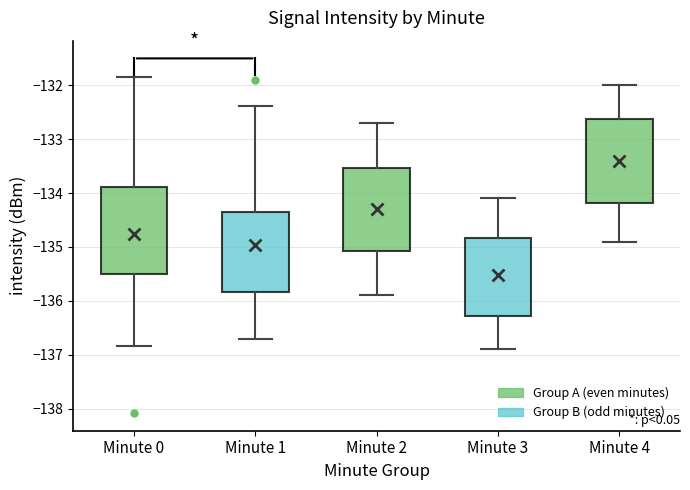

Reading left to right, read every box against the y-axis: the position of its median line, the range the box covers, and the ends of its whiskers. The values are not printed on the chart, so give them approximately, as read against the axis.

Minute 0: median -134.7, box -135.5 to -133.9, whiskers -136.8 to -131.8
Minute 1: median -135.1, box -135.8 to -134.3, whiskers -136.7 to -132.4
Minute 2: median -134.2, box -135.1 to -133.5, whiskers -135.9 to -132.7
Minute 3: median -135.5, box -136.3 to -134.8, whiskers -136.9 to -134.1
Minute 4: median -133.3, box -134.2 to -132.6, whiskers -134.9 to -132.0